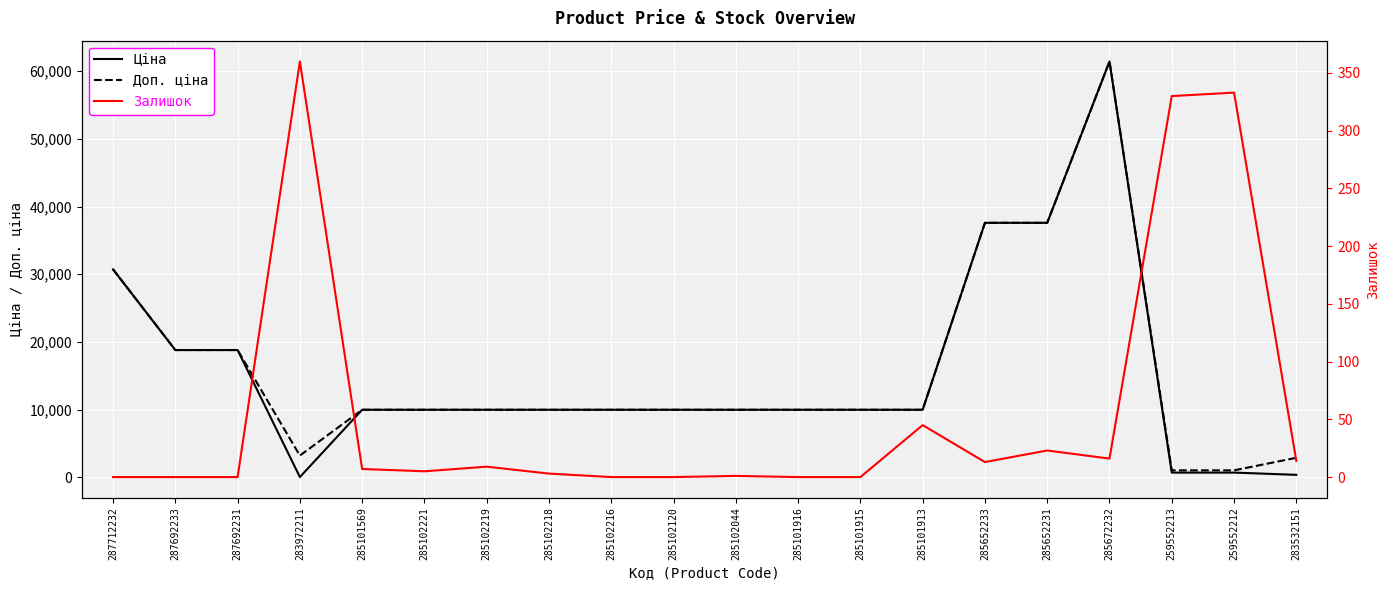

What is the total value across all series at 283532151?

3252.7